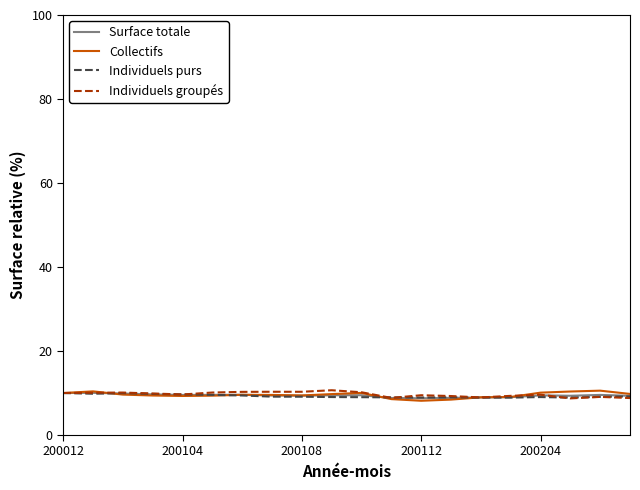

What is the minimum value for Individuels groupés?

8.7